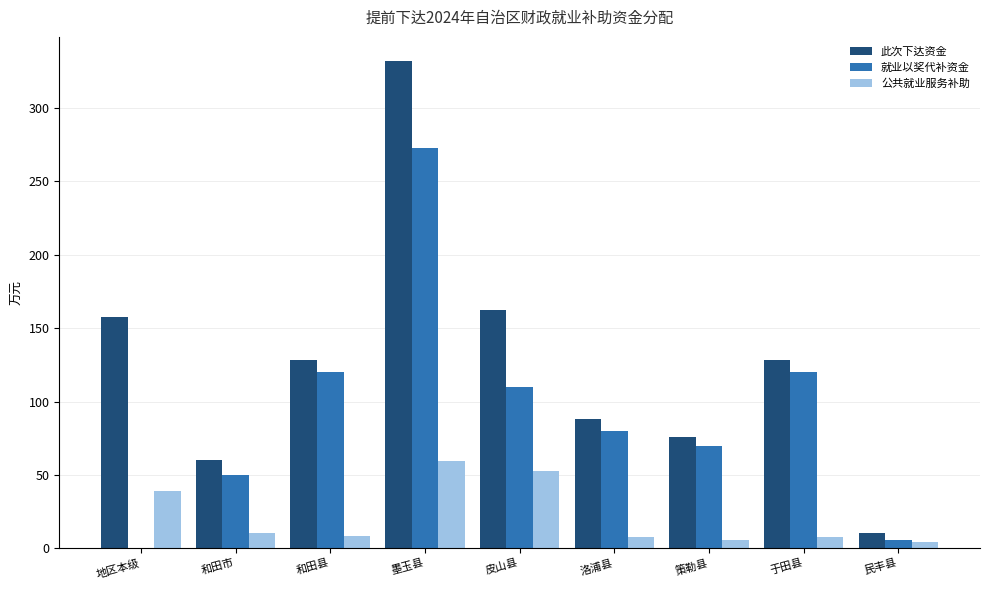

What is the average value of the 就业以奖代补资金 series?

92.0